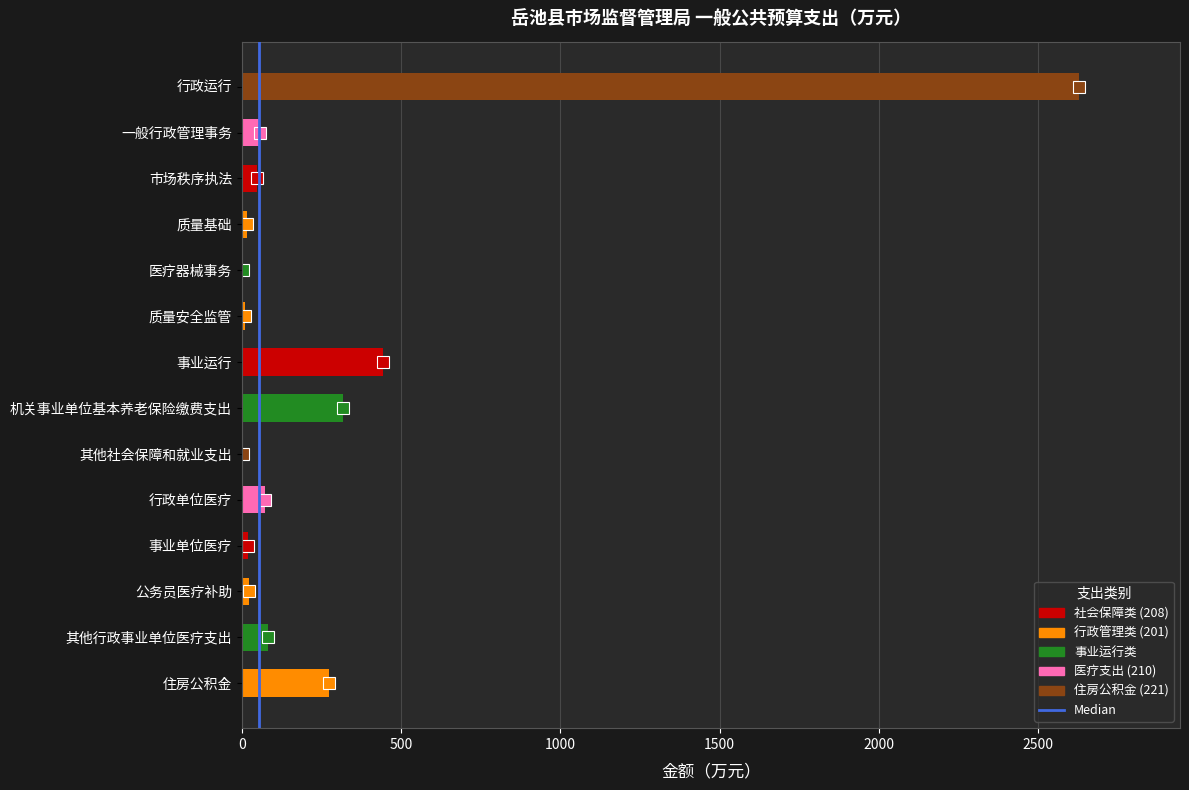

The chart shows a value of 632.1 at 事业运行. True or false?

False